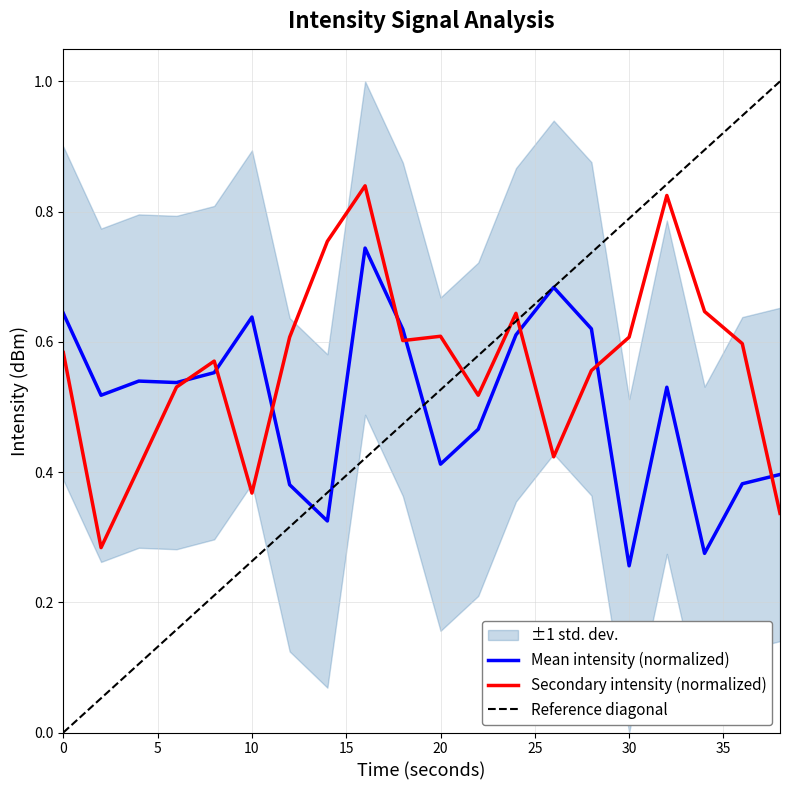

Rank the categories by secondary_intensity value from highest to lowest.

16, 32, 14, 34, 24, 20, 30, 12, 18, 36, 0, 8, 28, 6, 22, 26, 4, 10, 38, 2